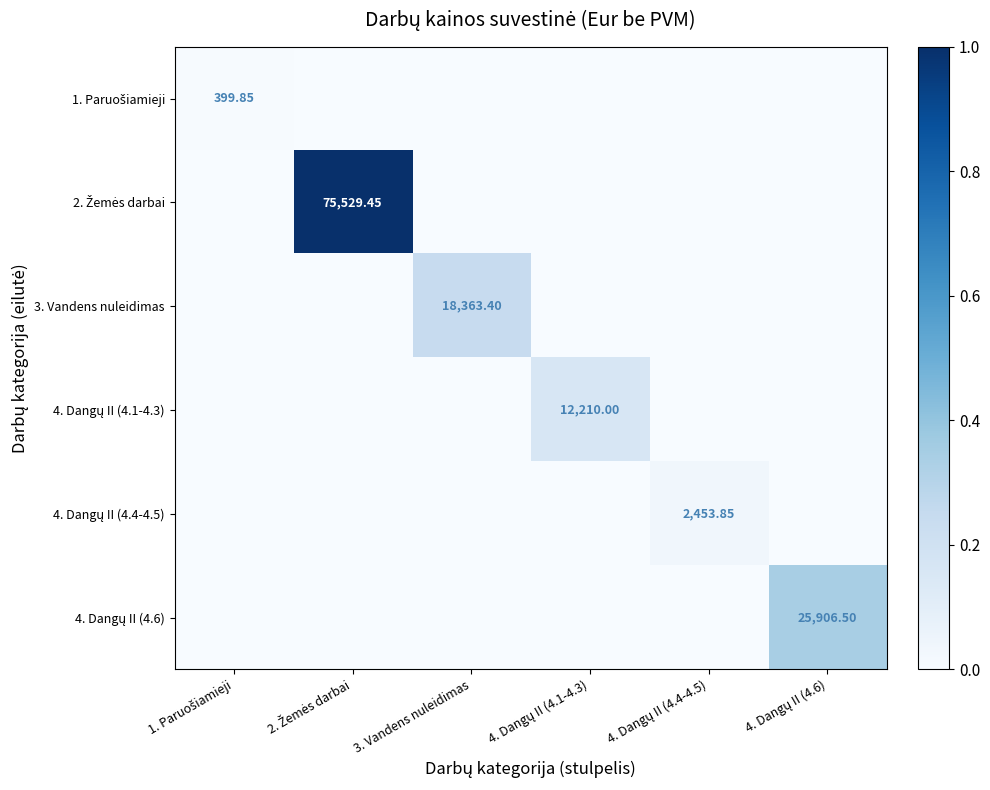

Between 4. Dangų II (4.1-4.3) and 4. Dangų II (4.4-4.5), which series saw the biggest shift?

4. Dangų II (4.1-4.3)